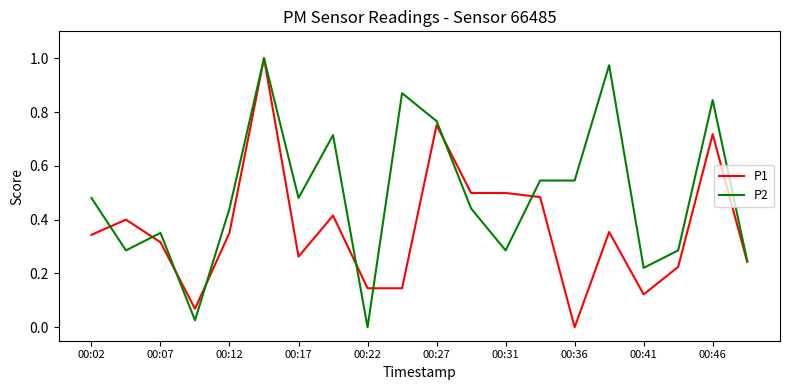

Rank the series by their average value, from highest to lowest.

P2, P1